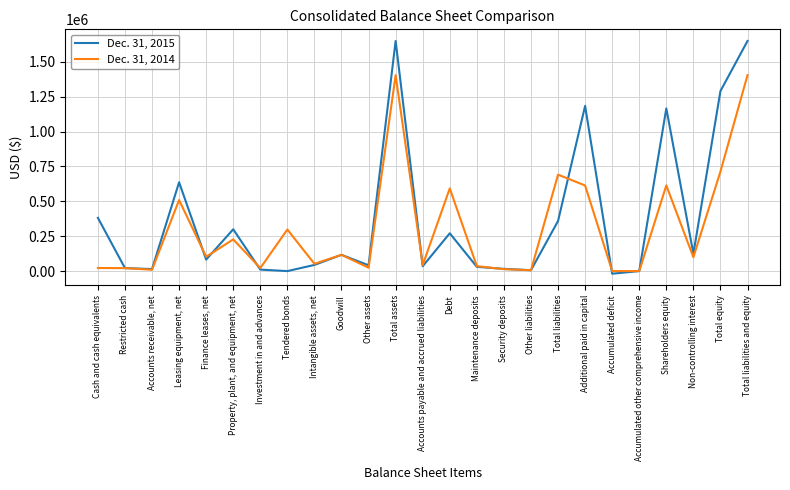

Between Finance leases, net and Additional paid in capital, which series saw the biggest shift?

Dec. 31, 2015